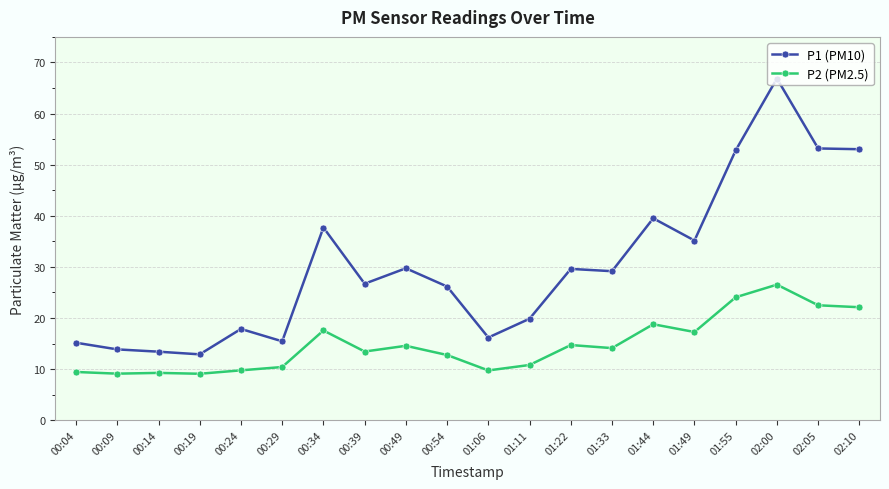

List the series in order of their peak value, lowest first.

P2 (PM2.5), P1 (PM10)